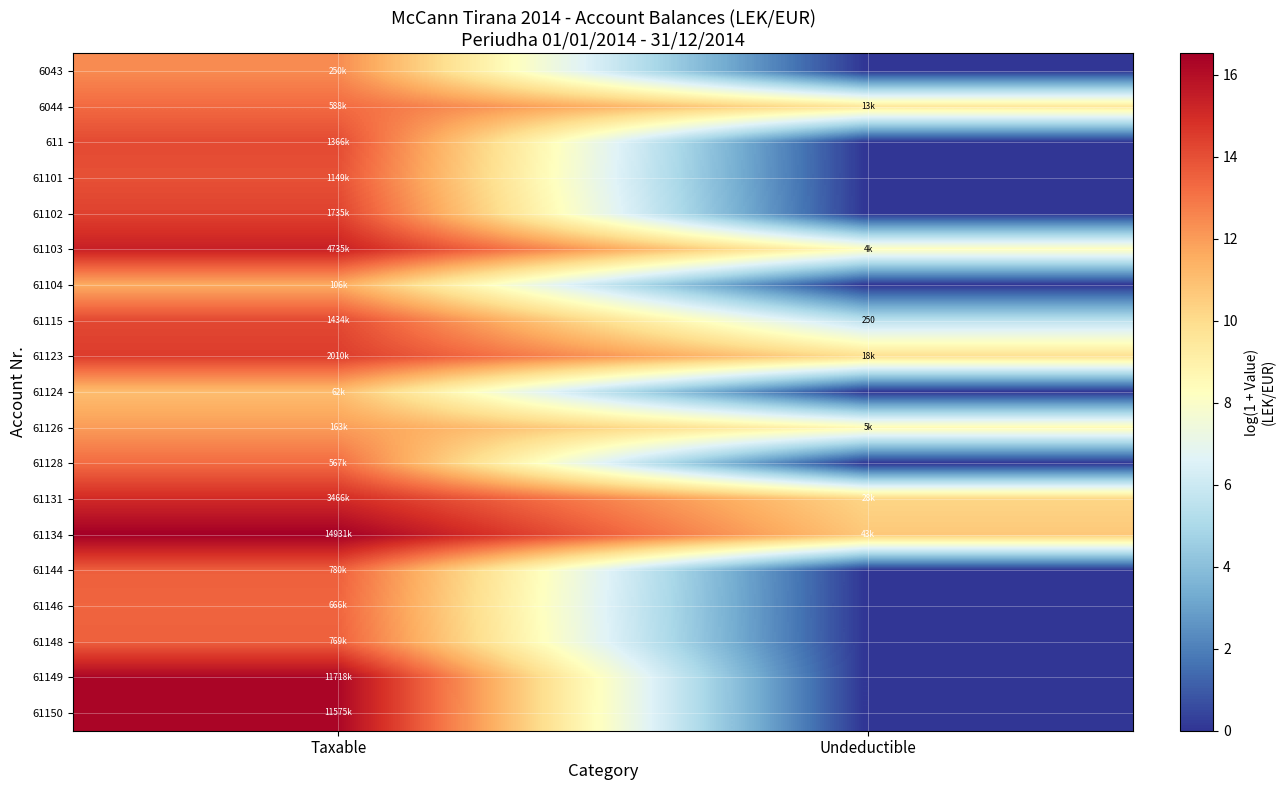

What is the sum of the 61126 values at Taxable and Undeductible?

20.5